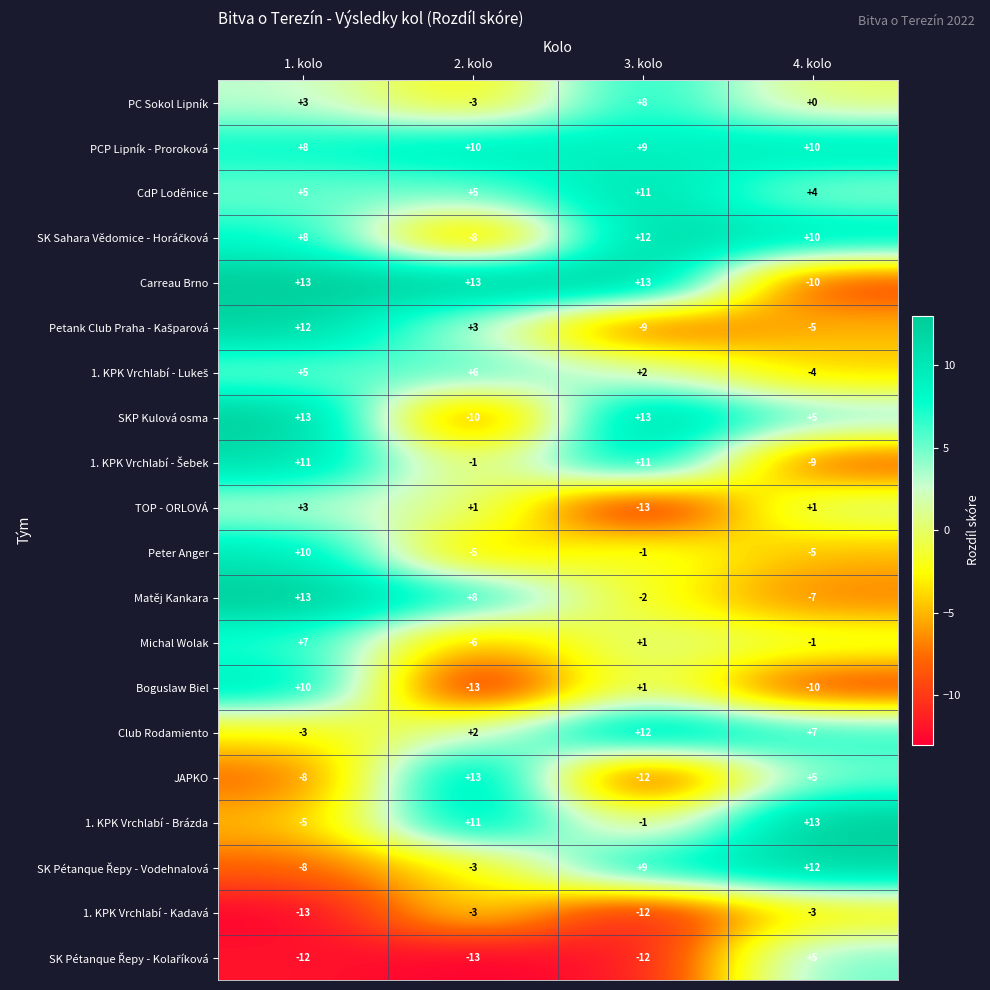

What is the difference between the highest and lowest values at 2. kolo?

26